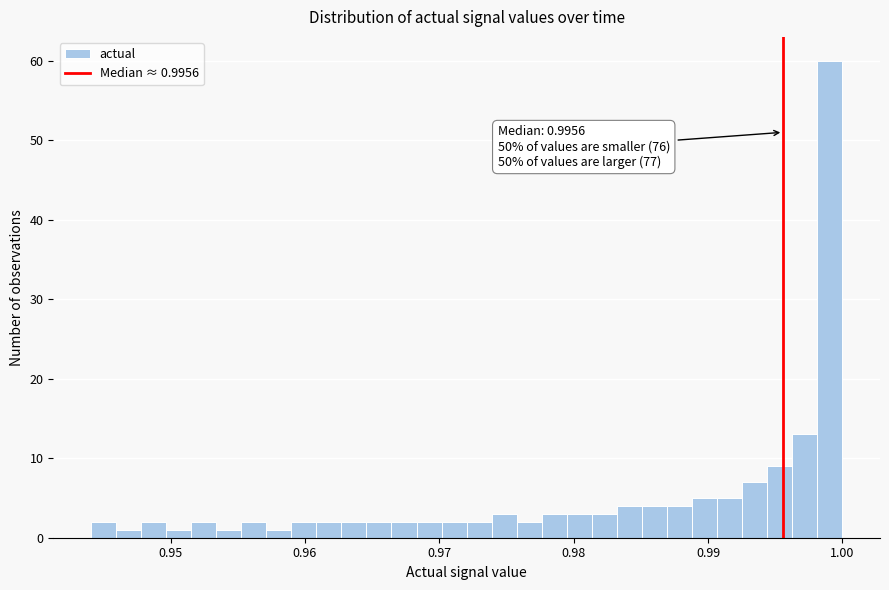

Around what value on the x-axis is the tallest bar? Give the approximate position of its centre, as read against the axis.

0.999